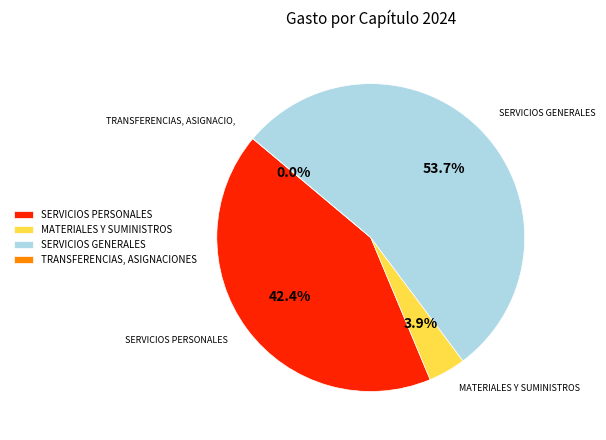

To the nearest percent, what portion does SERVICIOS GENERALES represent?

54%